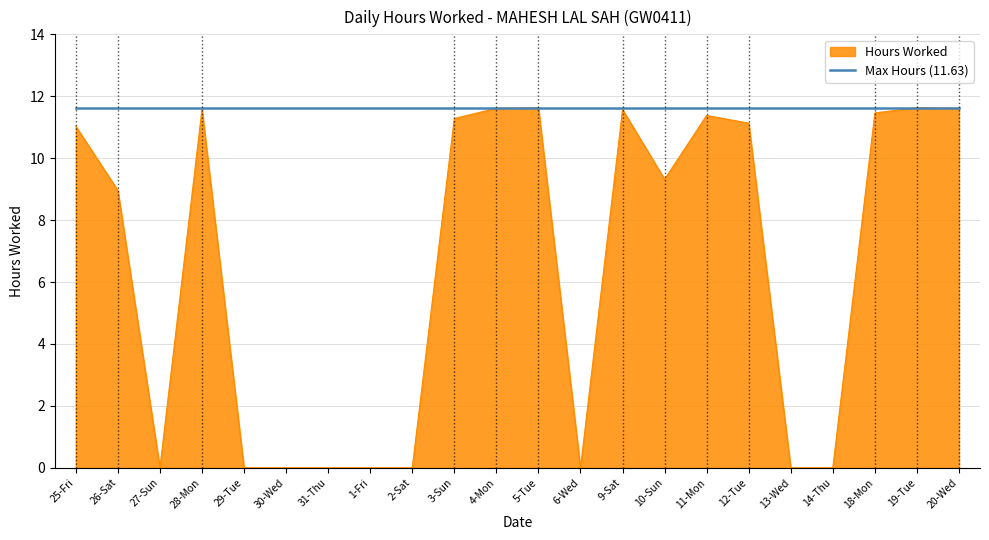

Which series has the largest range (max minus min)?

Hours Worked